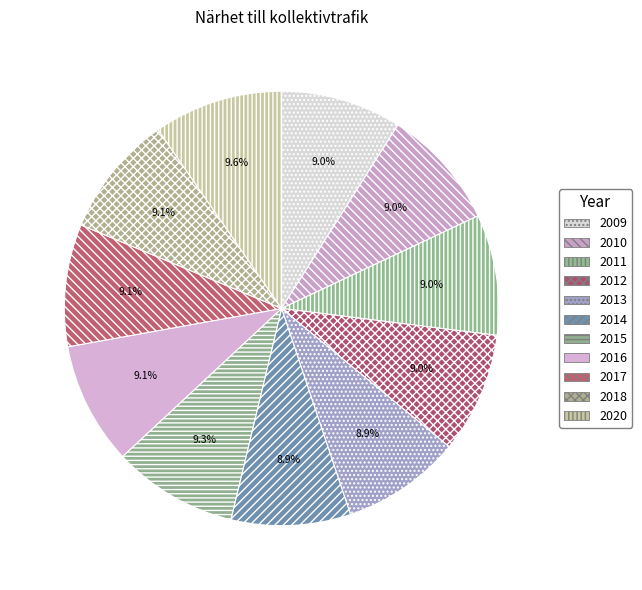

True or false: 2015 accounts for 18% of the total.

False